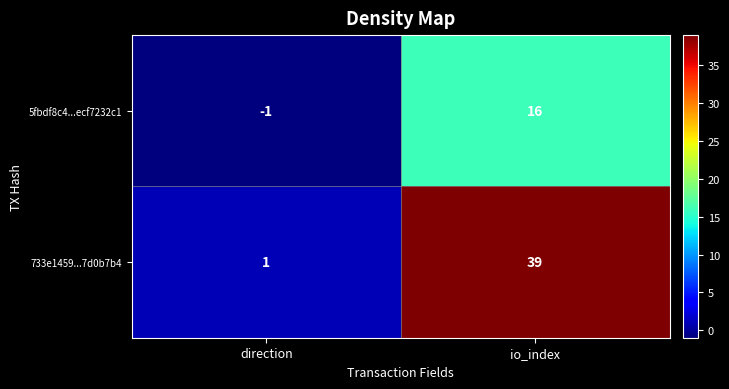

Rank the series by their average value, from lowest to highest.

5fbdf8c4...ecf7232c1, 733e1459...7d0b7b4